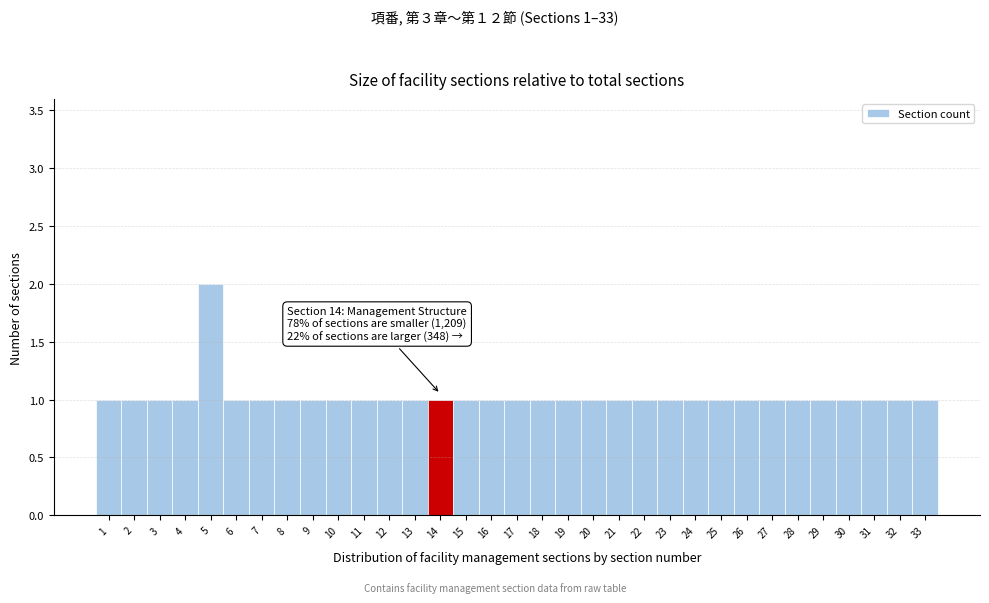

Over which range of the x-axis is the bar tallest?

4.5 to 5.5